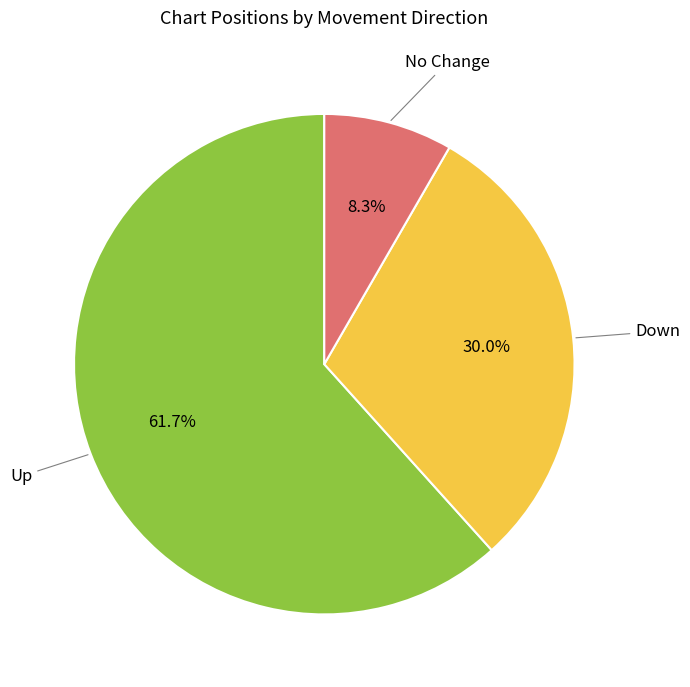

Does any single category account for the majority?

Yes